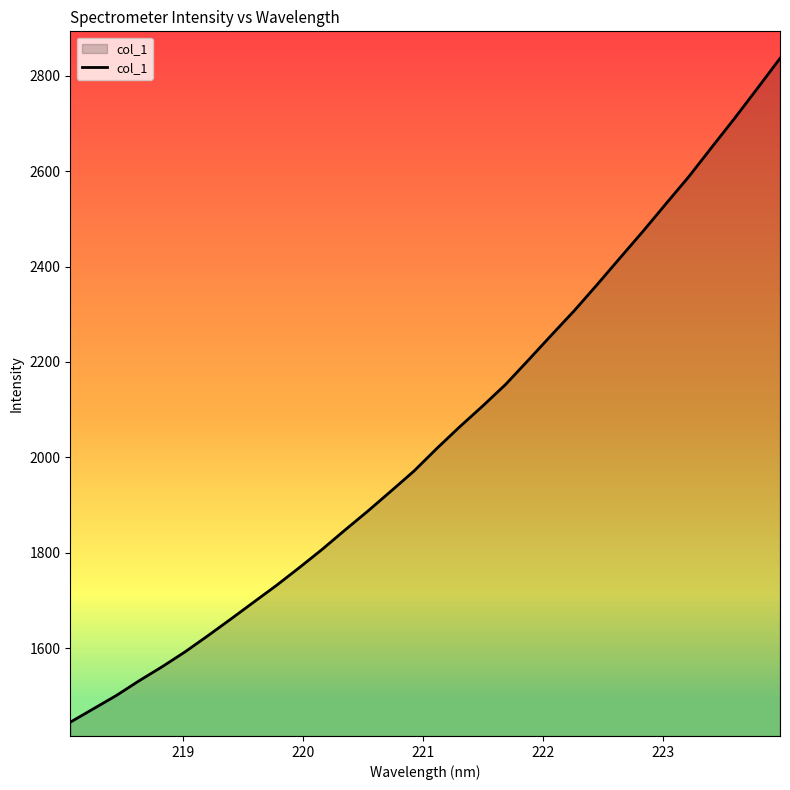

What is the smallest value displayed?

1444.5